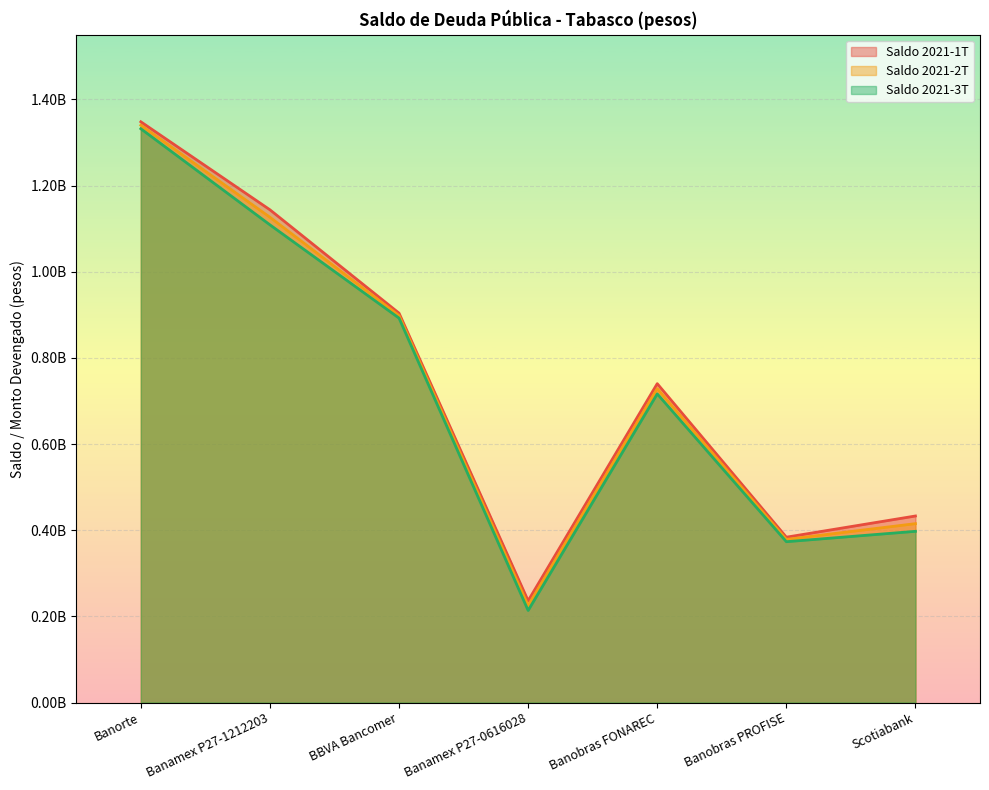

How many values in the Saldo 2021-1T series are below 740178100?

3